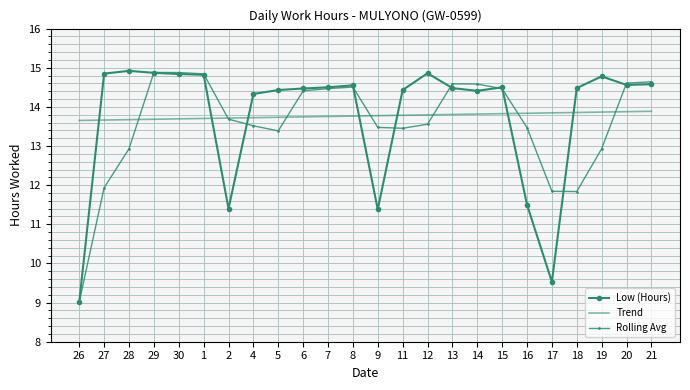

Is the value of Trend at 6 greater than the value of Low (Hours) at 20?

No